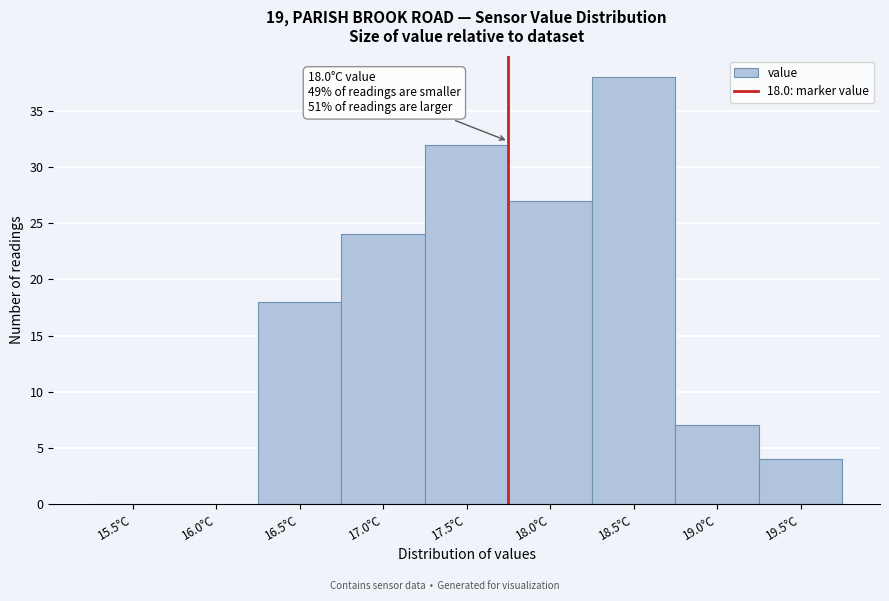

Reading right to left, what are all the values shown in this chart?

19.5°C=4	19.0°C=7	18.5°C=38	18.0°C=27	17.5°C=32	17.0°C=24	16.5°C=18	16.0°C=0	15.5°C=0